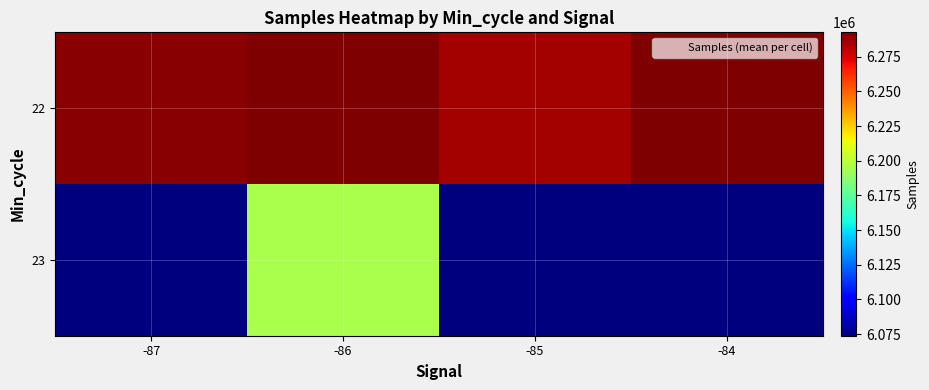

List the labels in order of 22 value, smallest first.

-85, -87, -84, -86